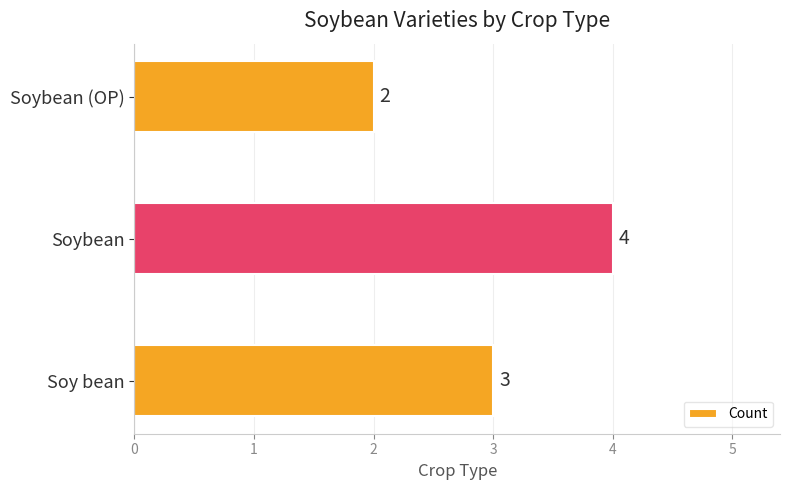

Rank the categories by value from highest to lowest.

Soybean, Soy bean, Soybean (OP)